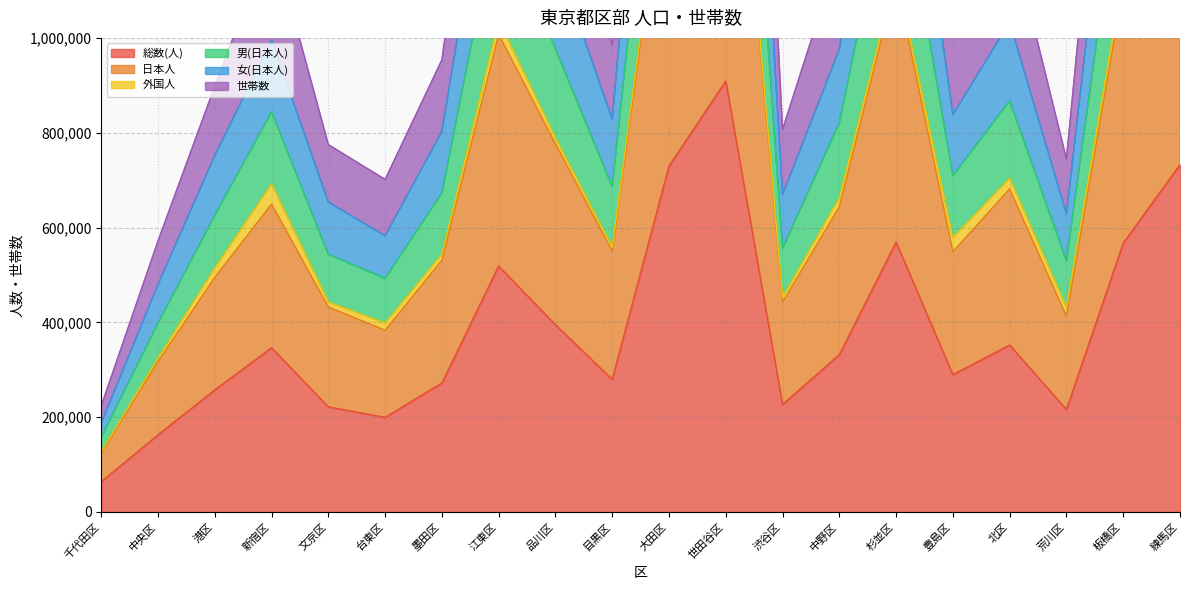

The 男(日本人) series shows 709108 at 豊島区. True or false?

True